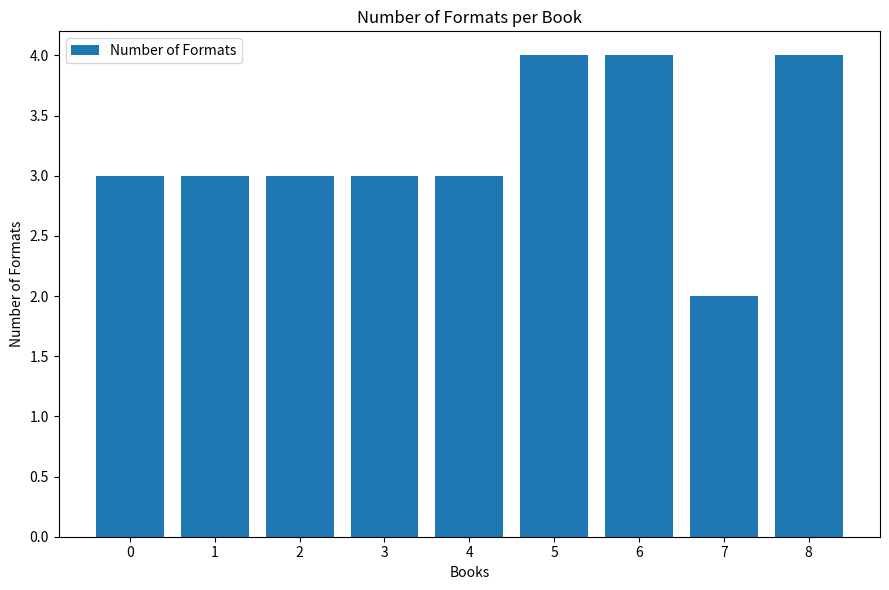

Reading left to right, what are all the values shown in this chart?

3	3	3	3	3	4	4	2	4